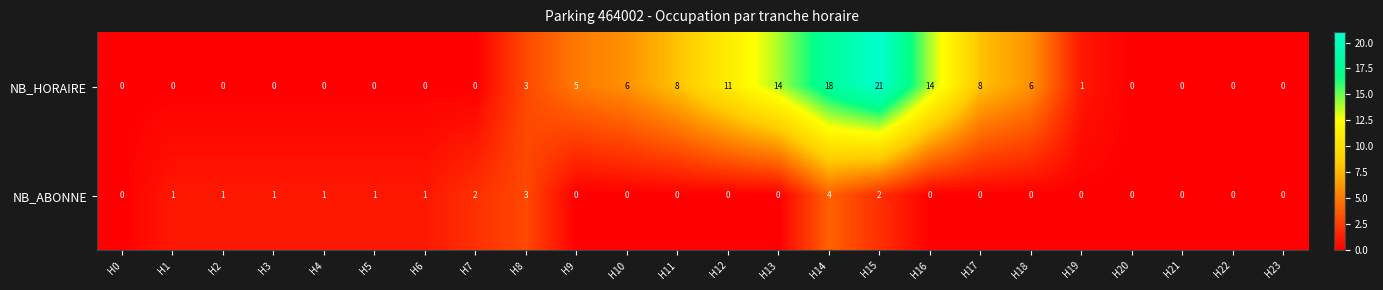

At which label does NB_HORAIRE first exceed 1?

H8